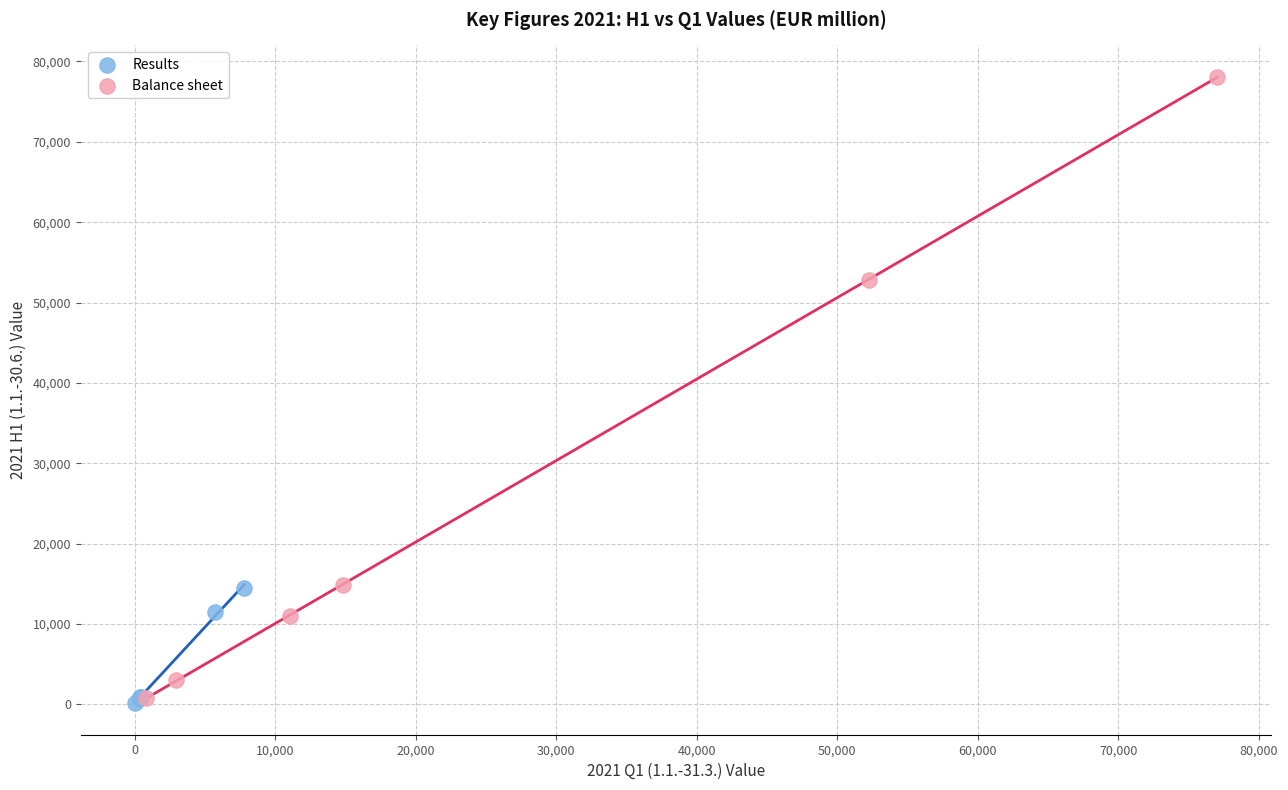

Which series reaches the minimum Y coordinate?

Results